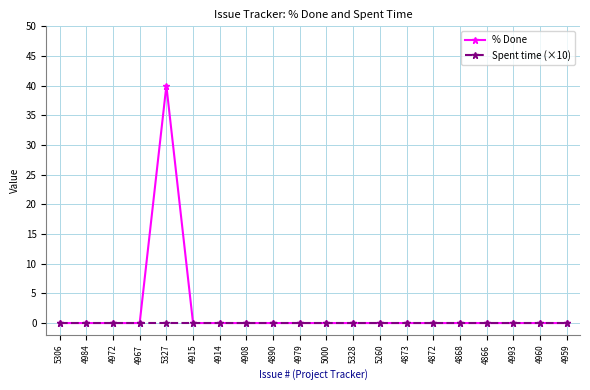

The value of % Done at 4979 is 0. True or false?

True